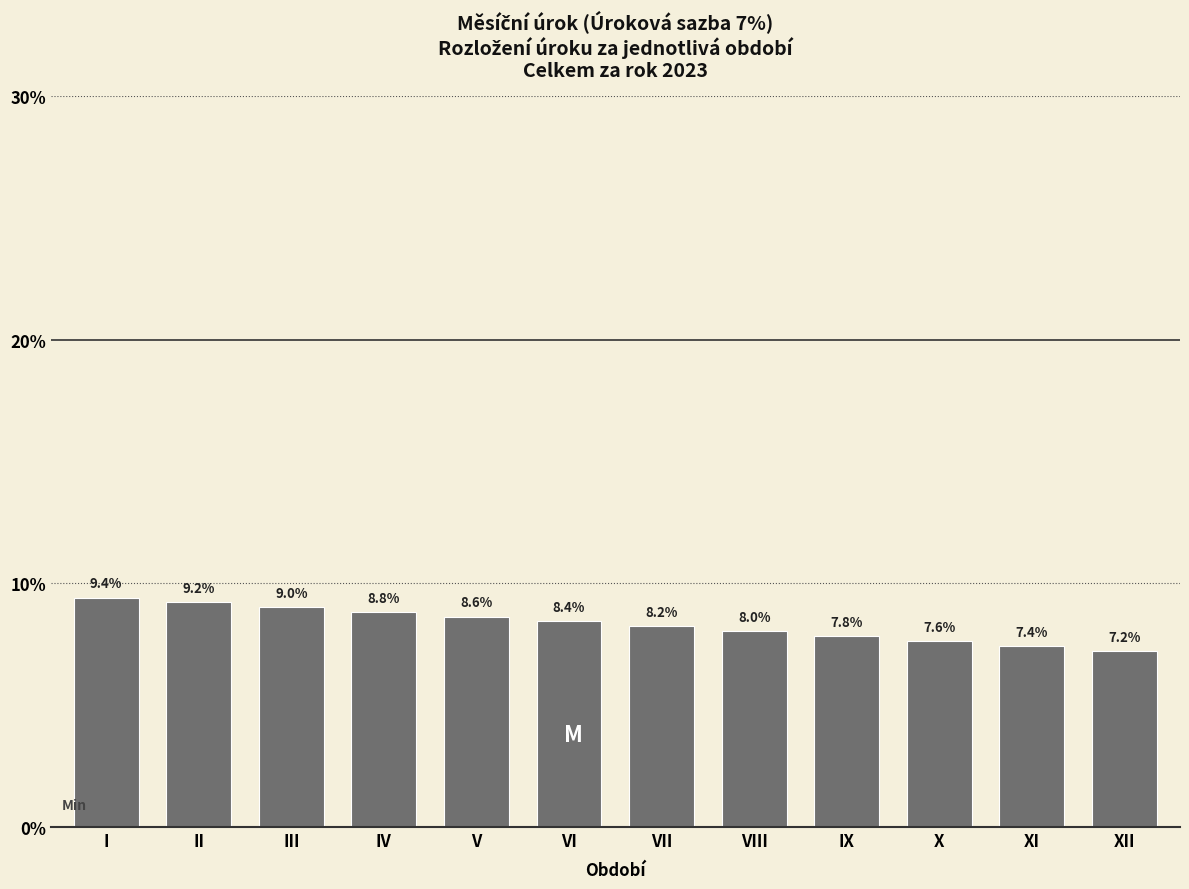

Reading left to right, transcribe all the data shown in this chart.

9.4	9.2	9.0	8.8	8.6	8.4	8.2	8.0	7.8	7.6	7.4	7.2